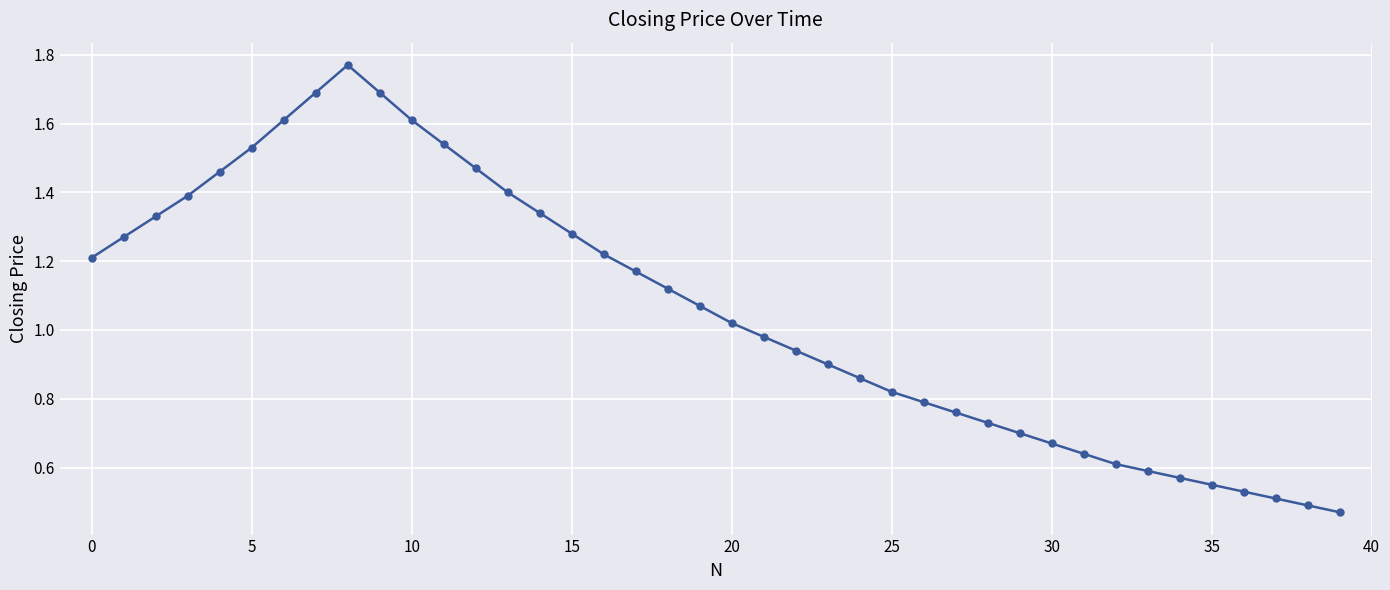

True or false: there are more than 0 points higher than both neighbors.

True